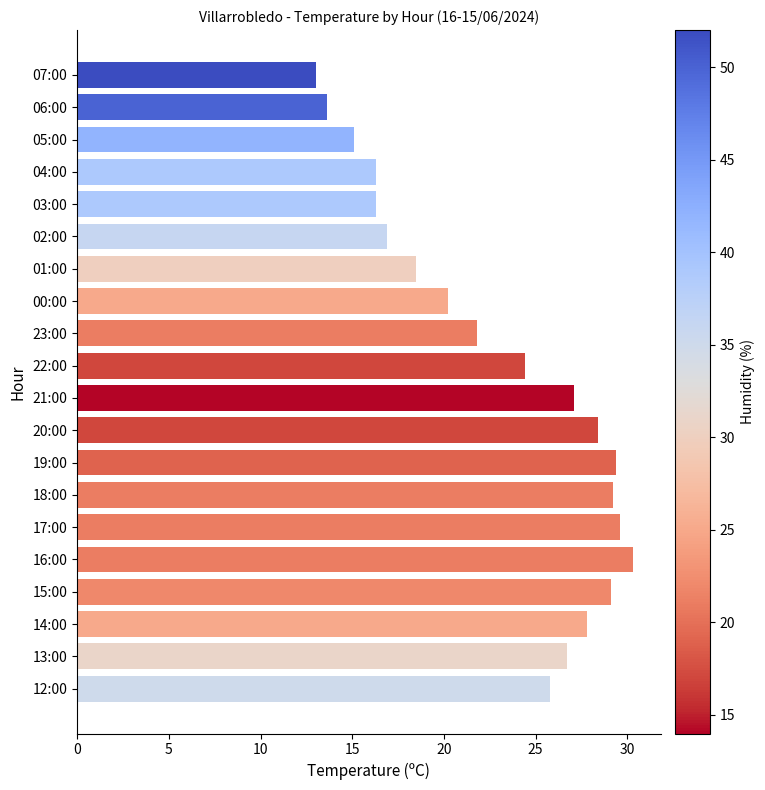

The chart shows a value of 40.5 at 18:00. True or false?

False